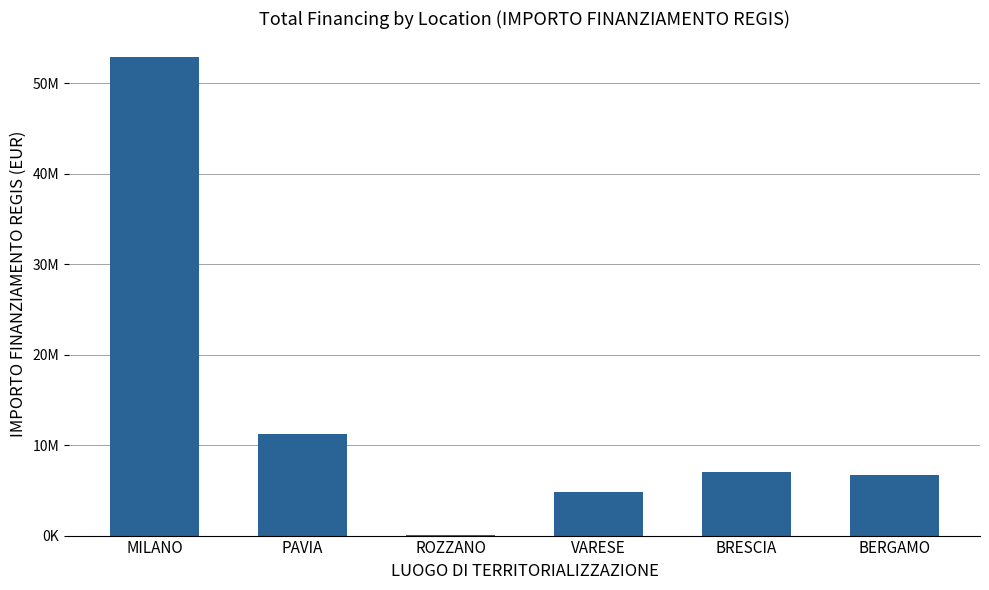

What is the minimum value shown in the chart?

62062.4